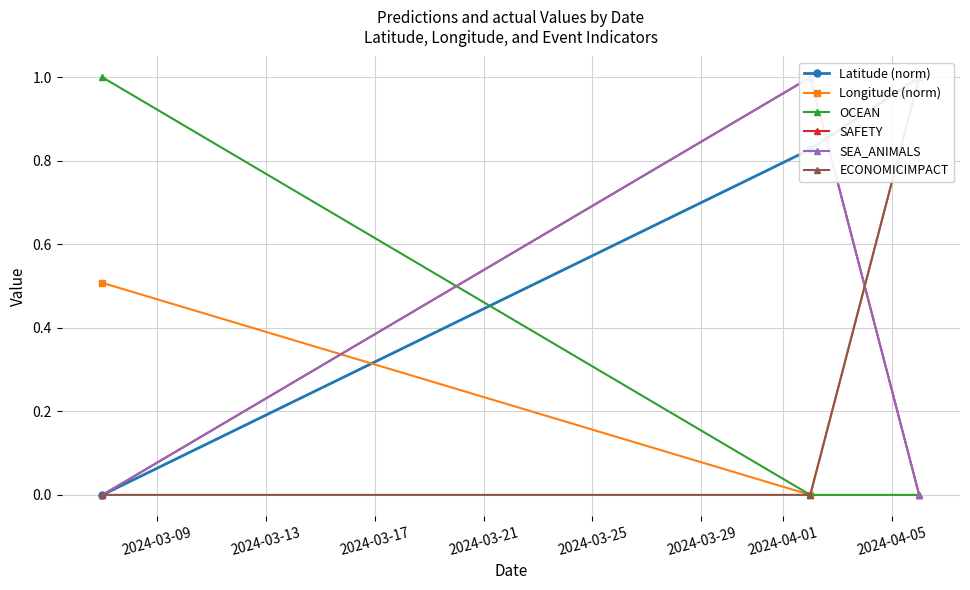

Which series has the widest spread of values?

Latitude (norm)